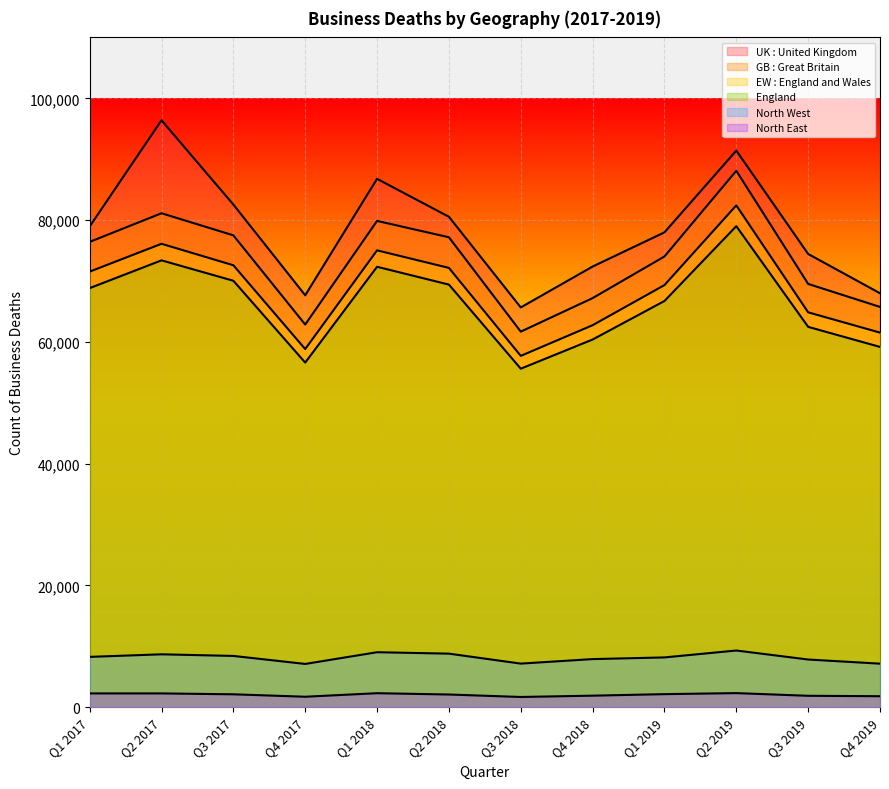

True or false: North West and UK : United Kingdom intersect in this chart.

False